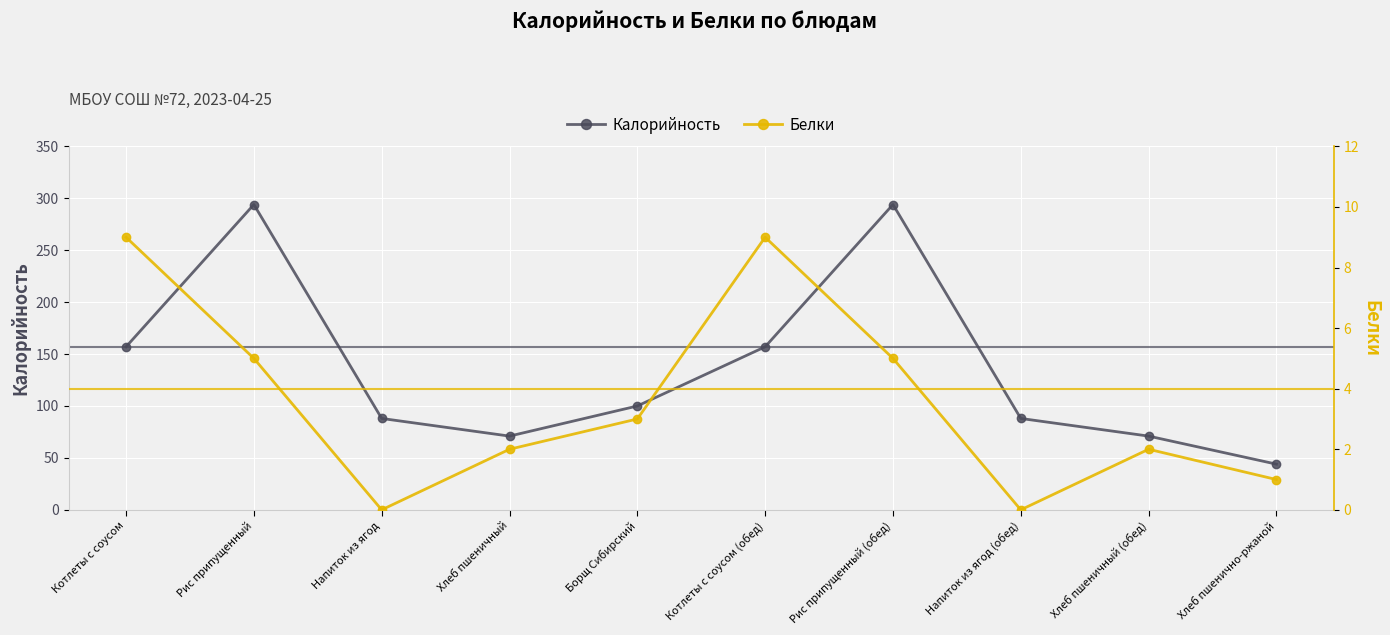

What position from the right is Хлеб пшеничный?

7